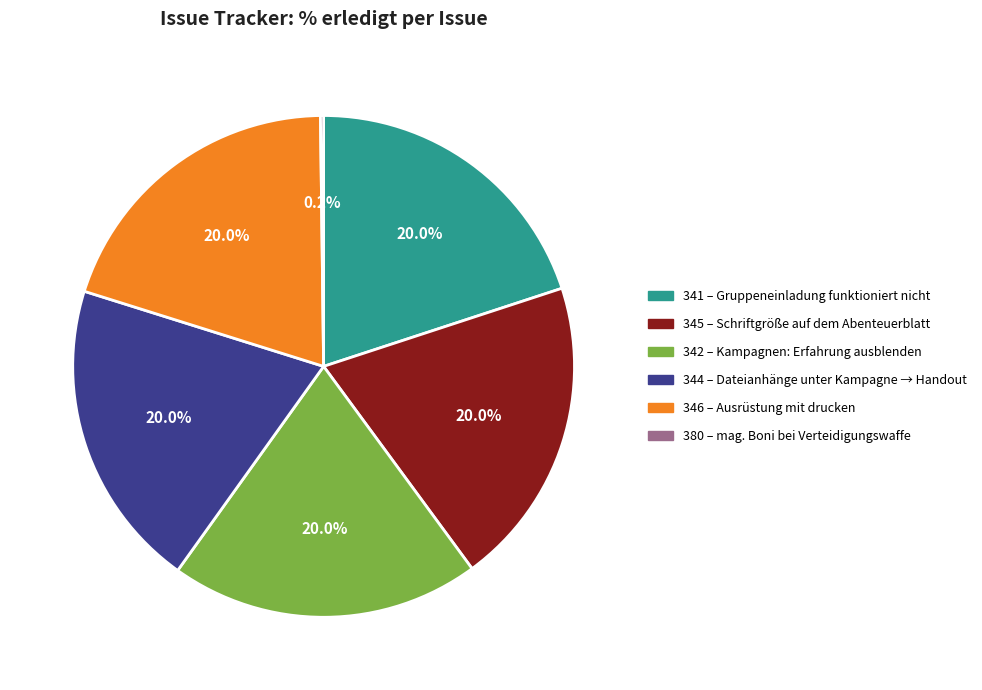

Approximately how many times larger is the value at 341 compared to 344?

1.0